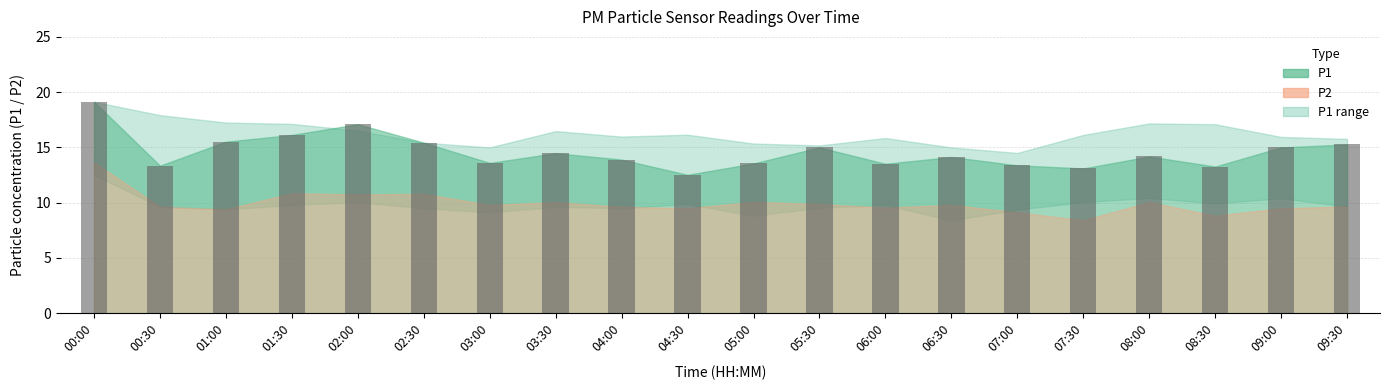

True or false: the data shows 21.6 at 03:00.

False